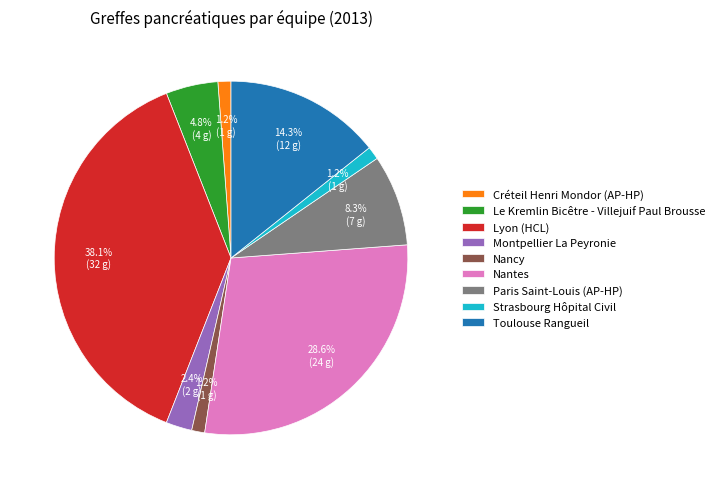

Which category has the biggest portion of the pie?

Lyon (HCL)